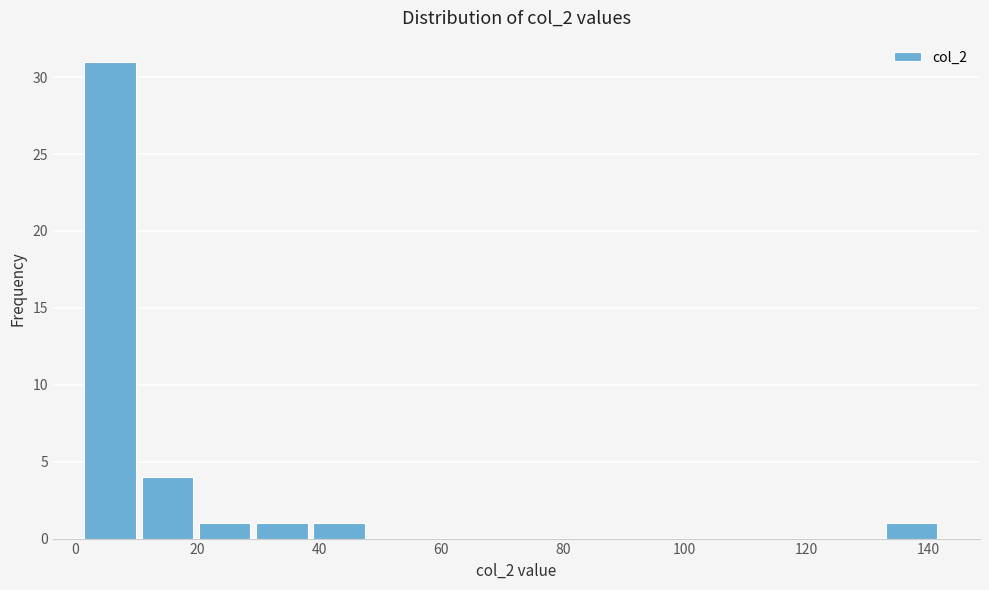

Which range on the x-axis has the tallest bar?

1.0 to 10.4